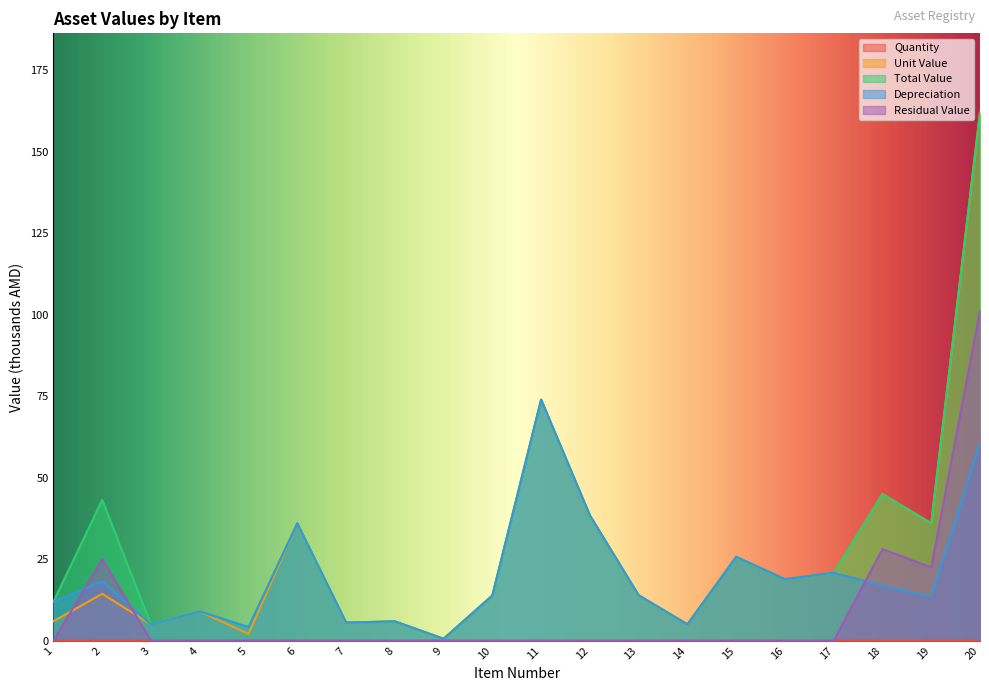

List the labels in order of Depreciation value, largest first.

11, 20, 12, 6, 15, 17, 16, 2, 18, 13, 10, 19, 1, 4, 8, 7, 14, 3, 5, 9